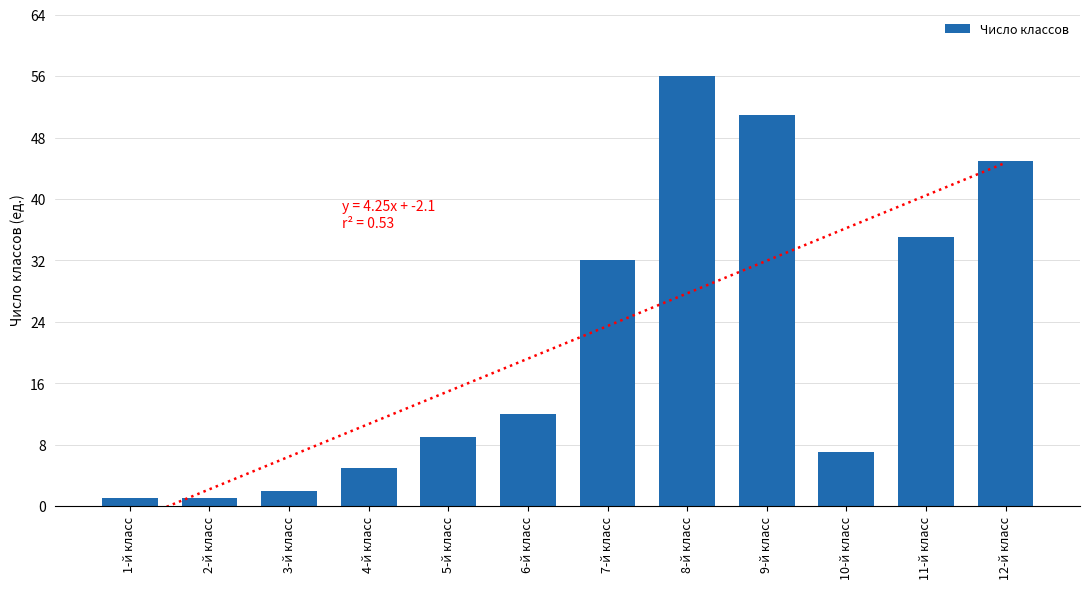

What is the value of the 8th bar from the left?

56